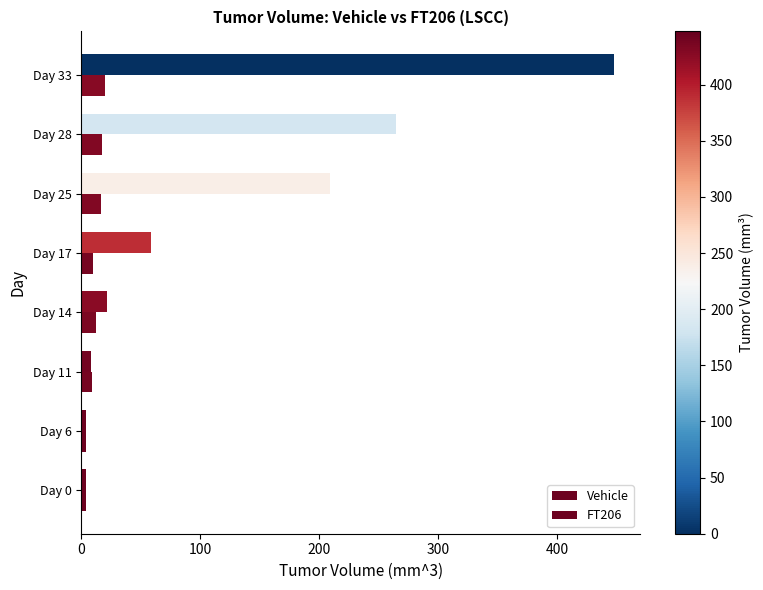

How many values in the Vehicle series exceed 58?

4